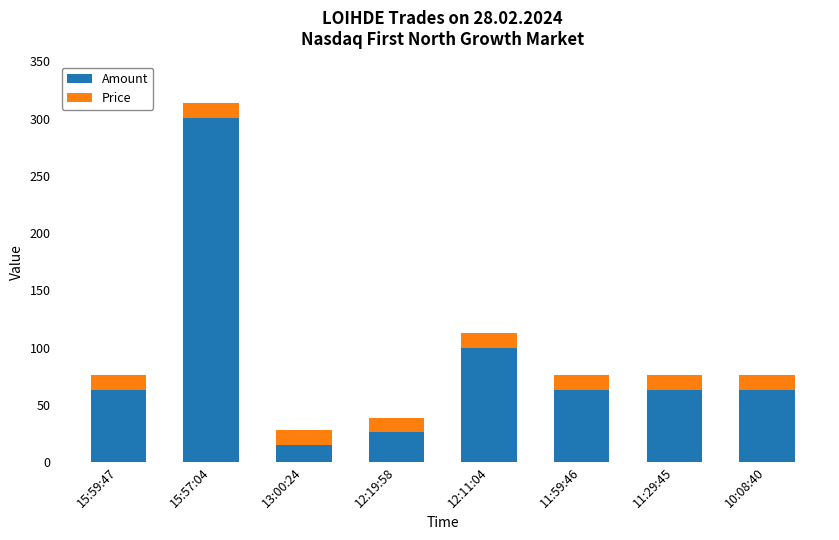

At which label does Amount reach its minimum?

13:00:24